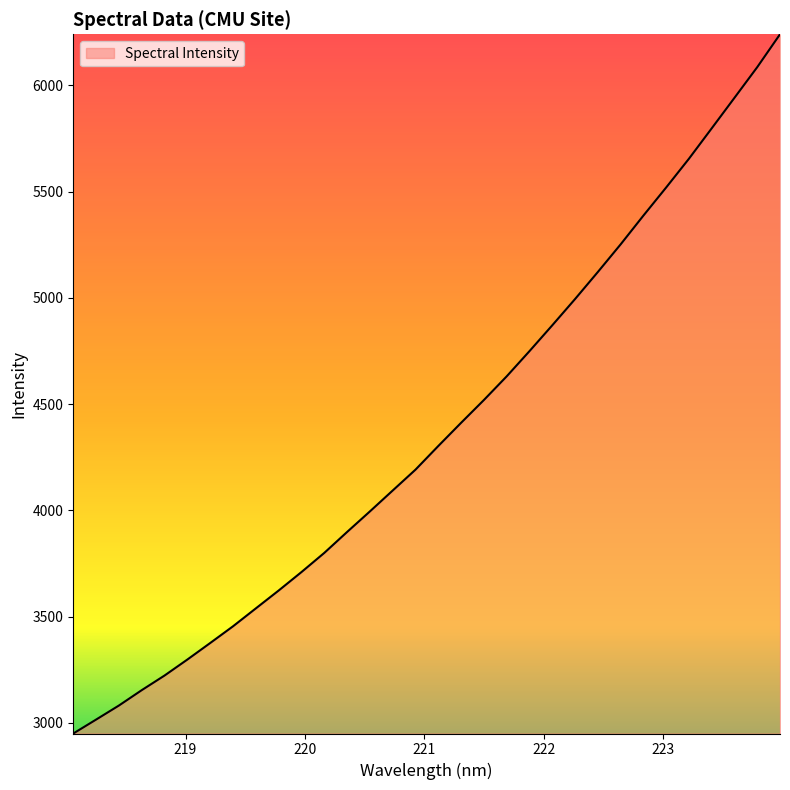

What is the minimum value shown in the chart?

2950.0